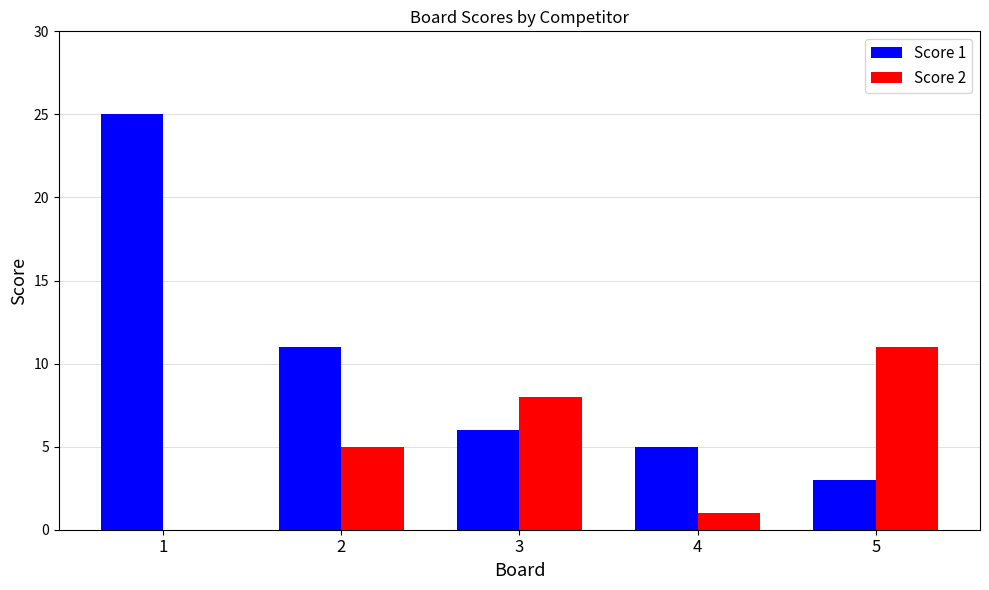

At which category is the sum across all series the highest?

1